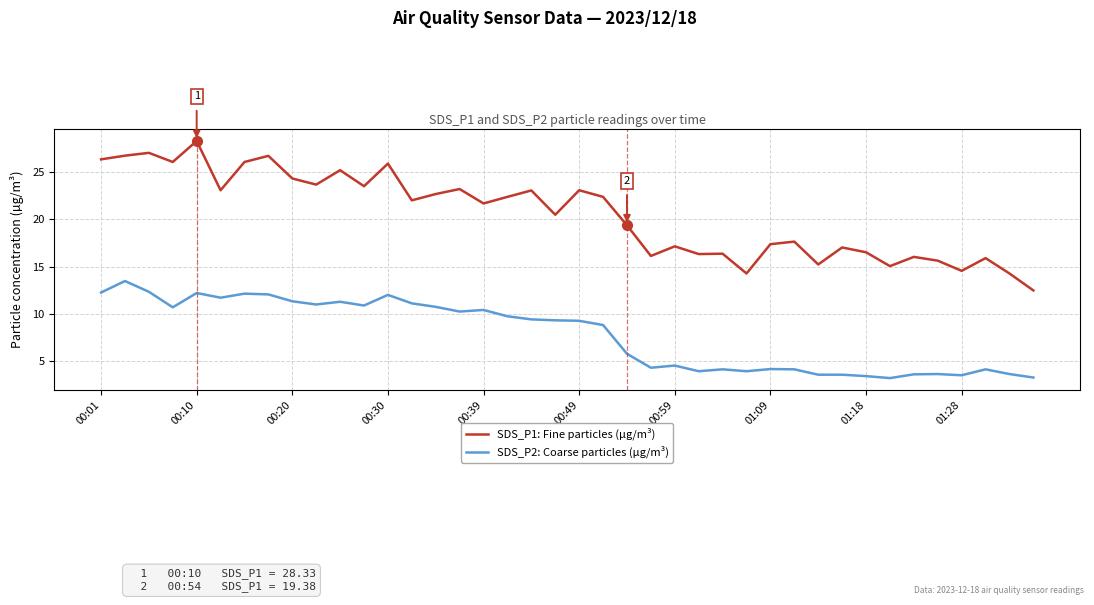

What is the difference between the maximum and minimum values in the SDS_P2: Coarse particles (µg/m³) series?

10.3